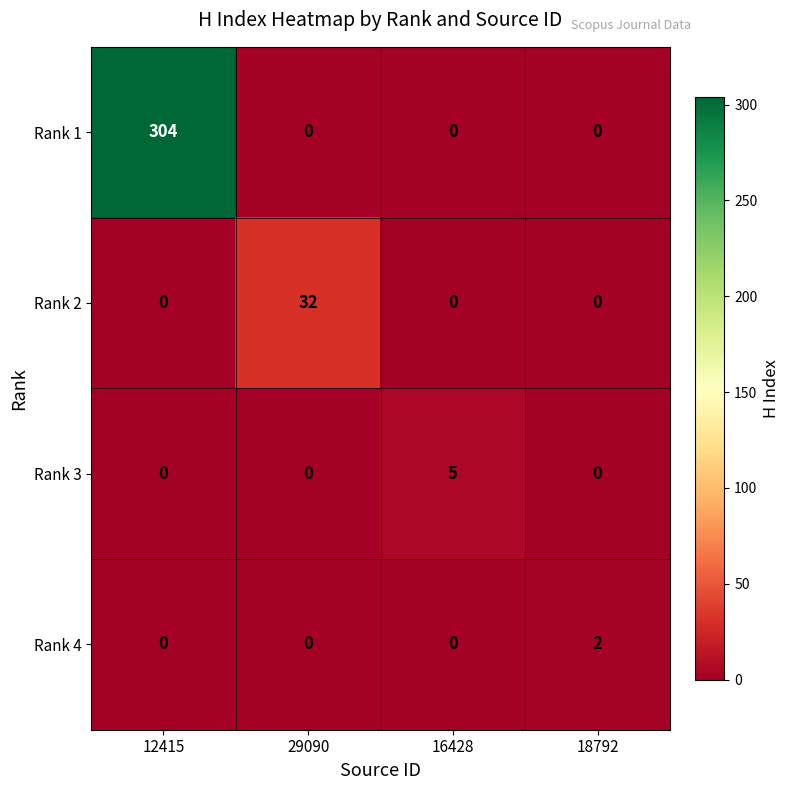

Which category has the highest value in the Rank 1 series?

12415